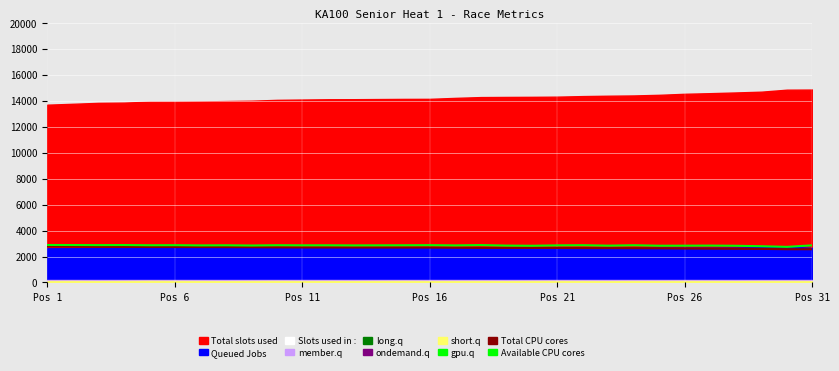

What position from the right is 8?

23